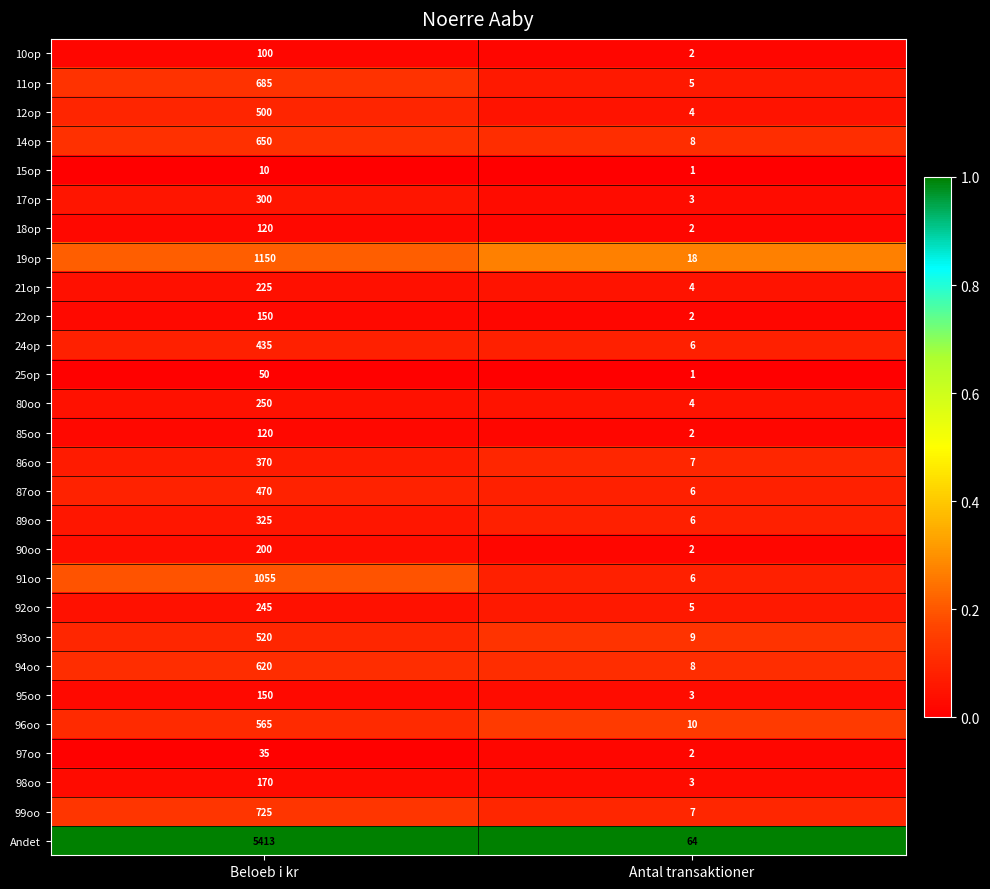

Which series has the largest total across all categories?

Andet